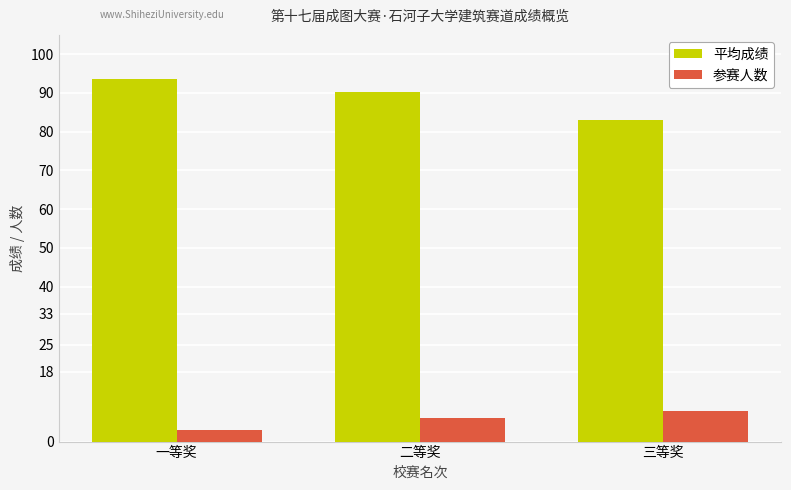

What is the value of the 参赛人数 bar at the 3rd from the left?

8.0